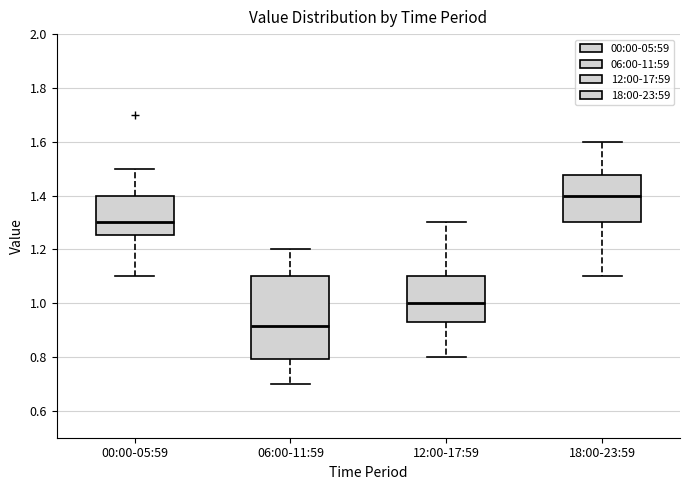

Comparing the boxes themselves (not the whiskers), which one is the tallest?

06:00-11:59